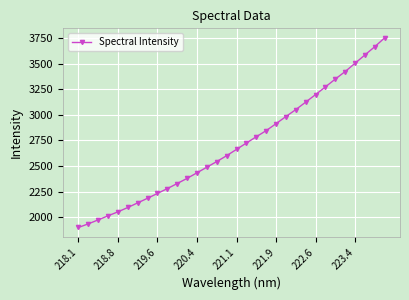

True or false: the data has more than 2 interior local peaks.

False